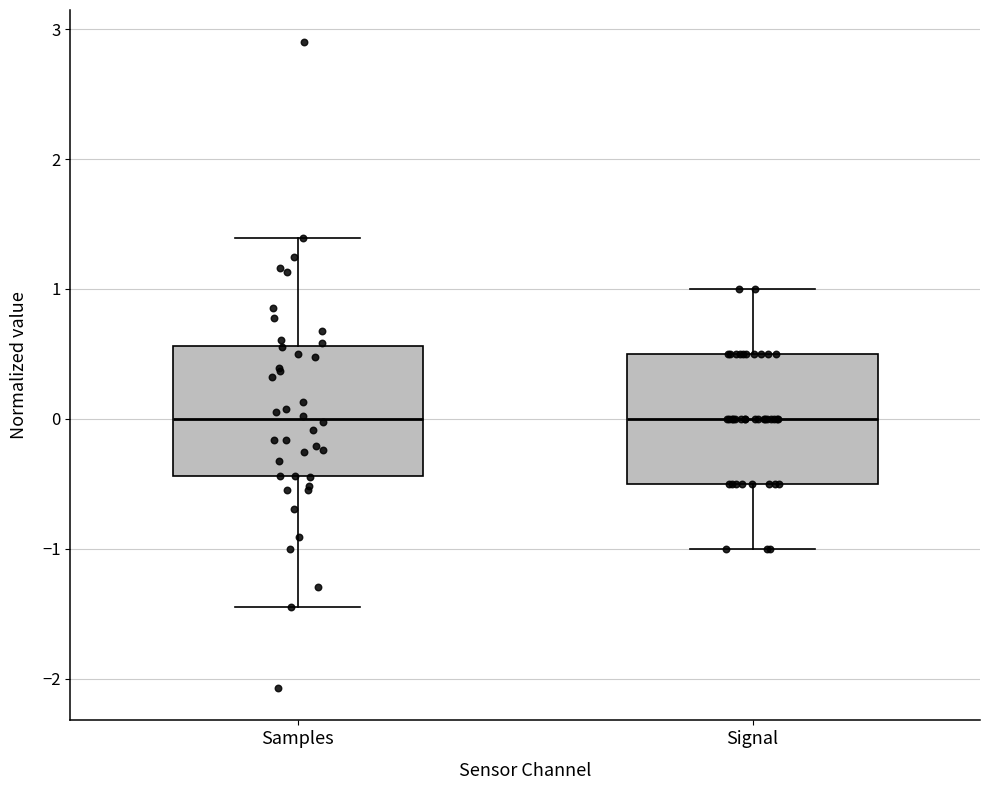

Reading left to right, read every box against the y-axis: the position of its median line, the range the box covers, and the ends of its whiskers. The values are not printed on the chart, so give them approximately, as read against the axis.

Samples: median 0.0, box -0.4 to 0.6, whiskers -1.5 to 1.4
Signal: median 0.0, box -0.5 to 0.5, whiskers -1.0 to 1.0